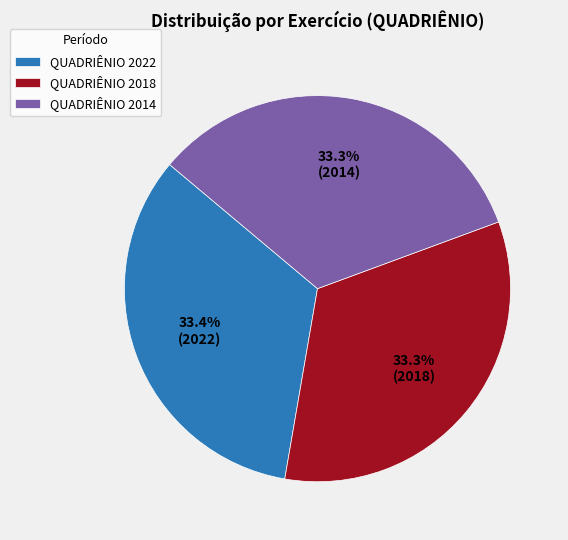

How much of the chart is everything except QUADRIÊNIO 2018?

66.7%